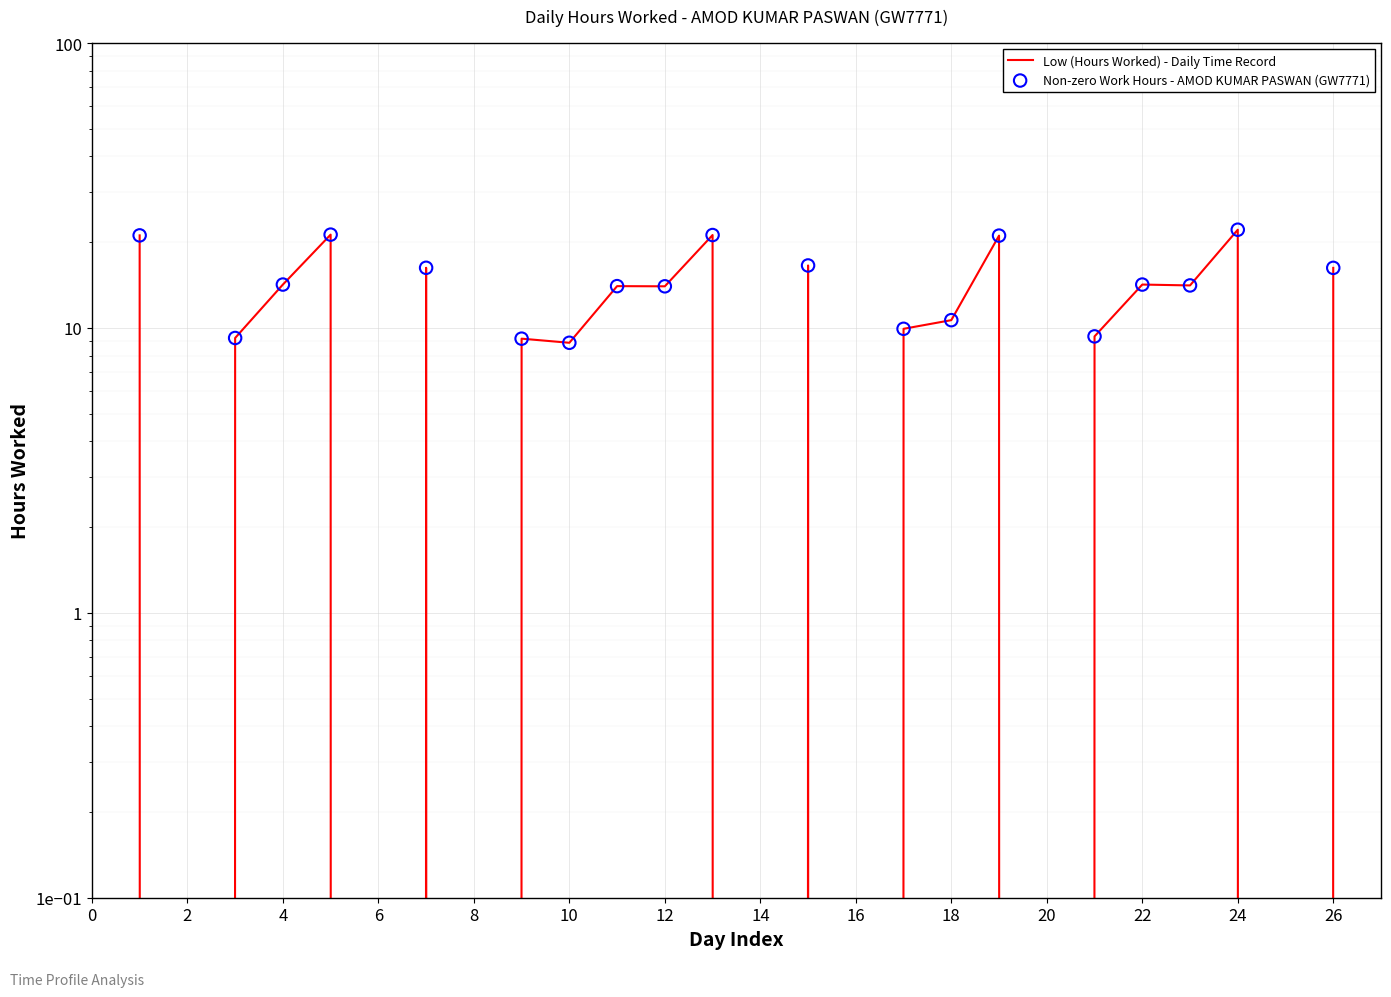

What is the change in value from 5 to 17?

-11.3